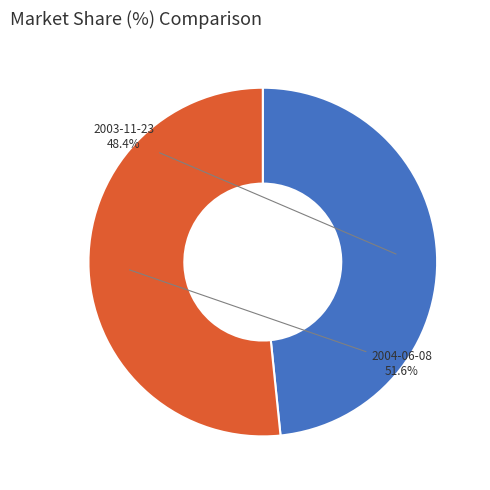

Is there any slice that represents more than half of the pie?

Yes